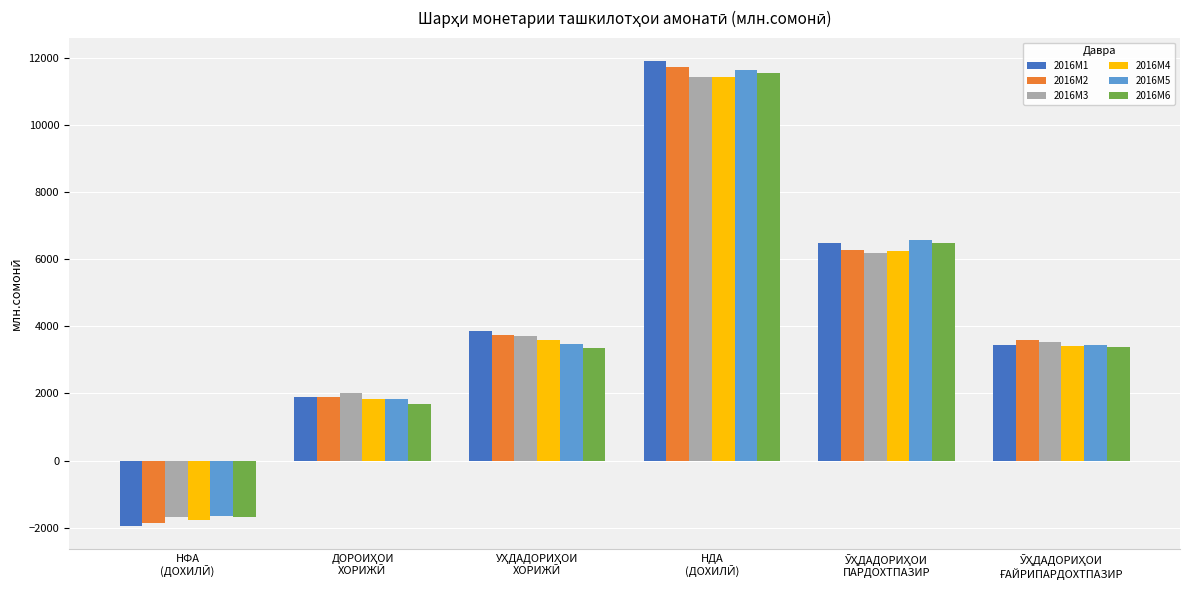

What is the maximum value for 2016M2?

11707.6